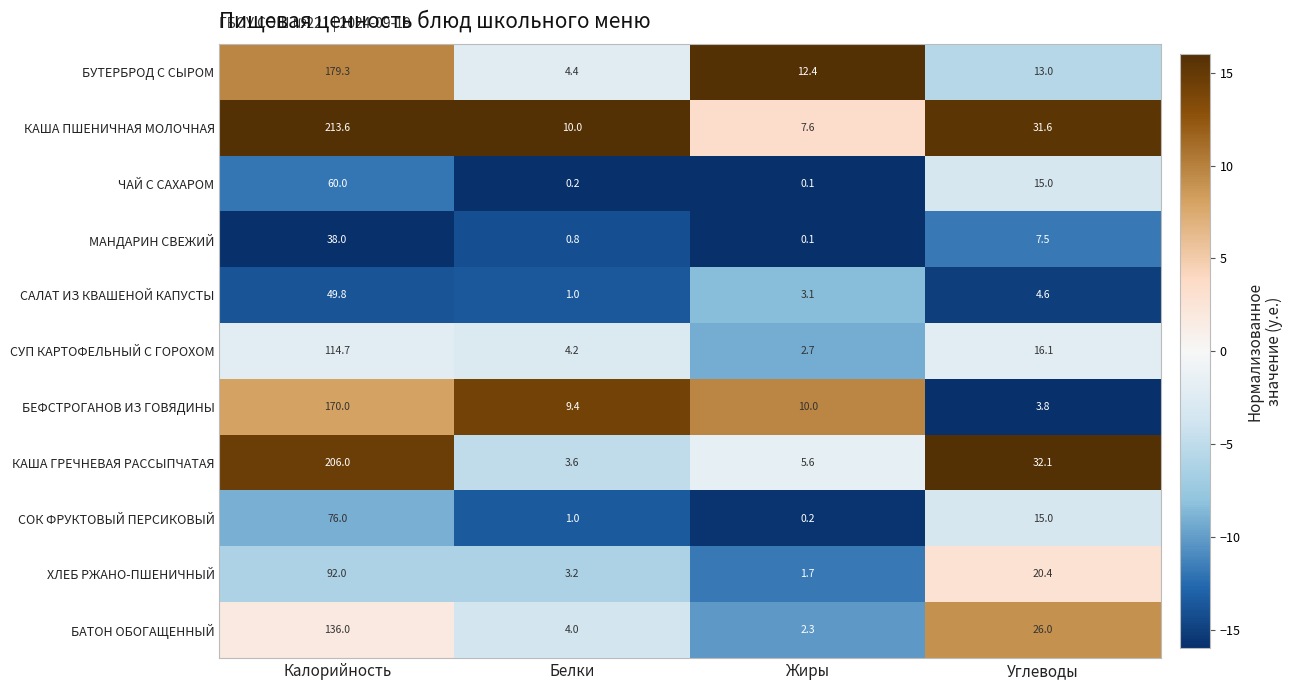

List the labels in order of МАНДАРИН СВЕЖИЙ value, largest first.

Калорийность, Углеводы, Белки, Жиры